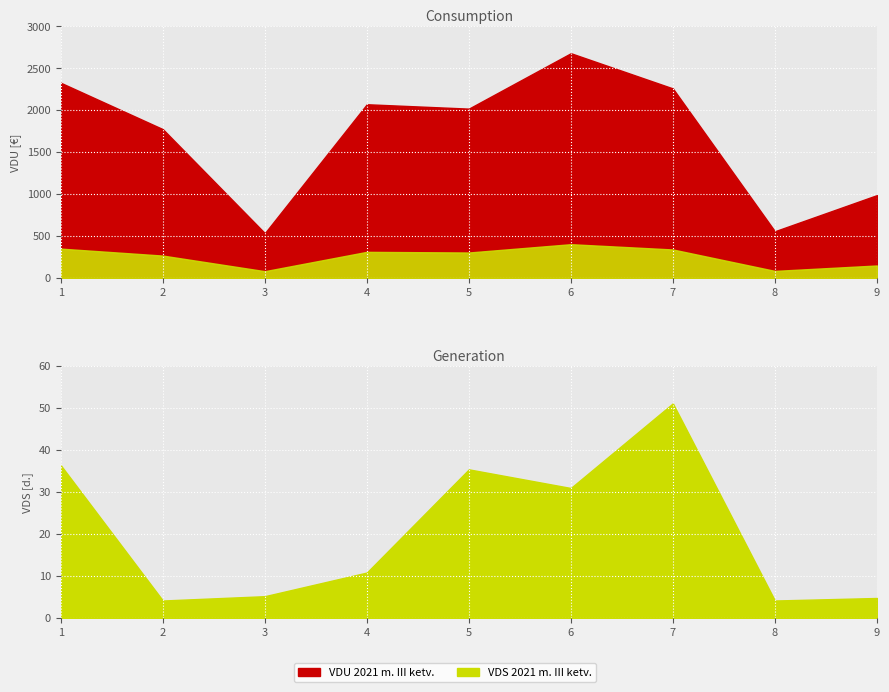

What is the difference between the highest and lowest values at 5?

1981.4